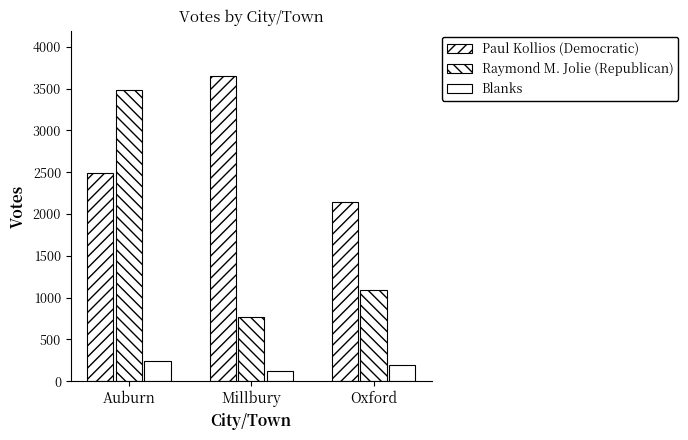

How many bars are there in total?

9